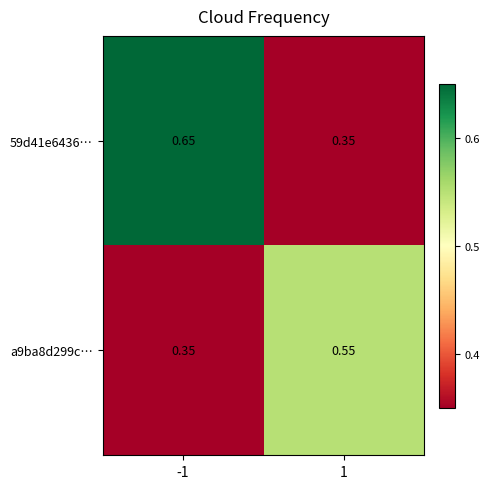

List the series in order of their overall mean, highest first.

59d41e6436…, a9ba8d299c…